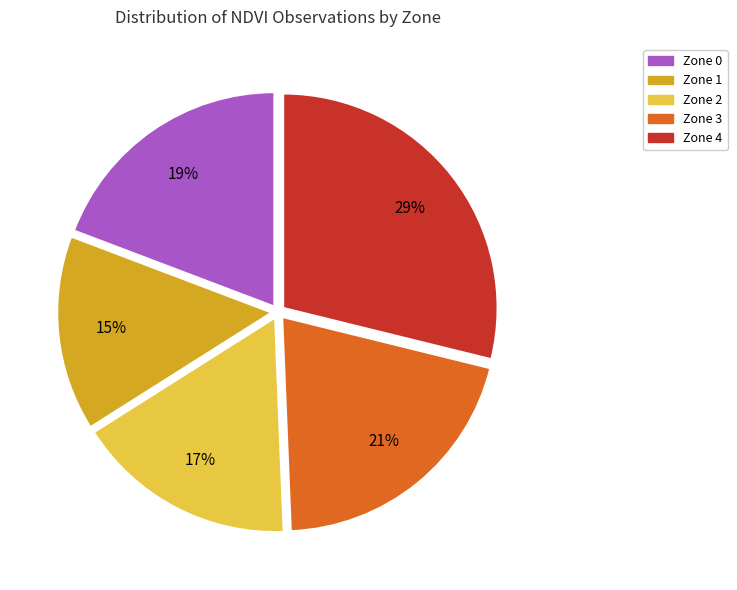

To the nearest percent, what is the difference between the Zone 0 and Zone 1 slice percentages?

4%